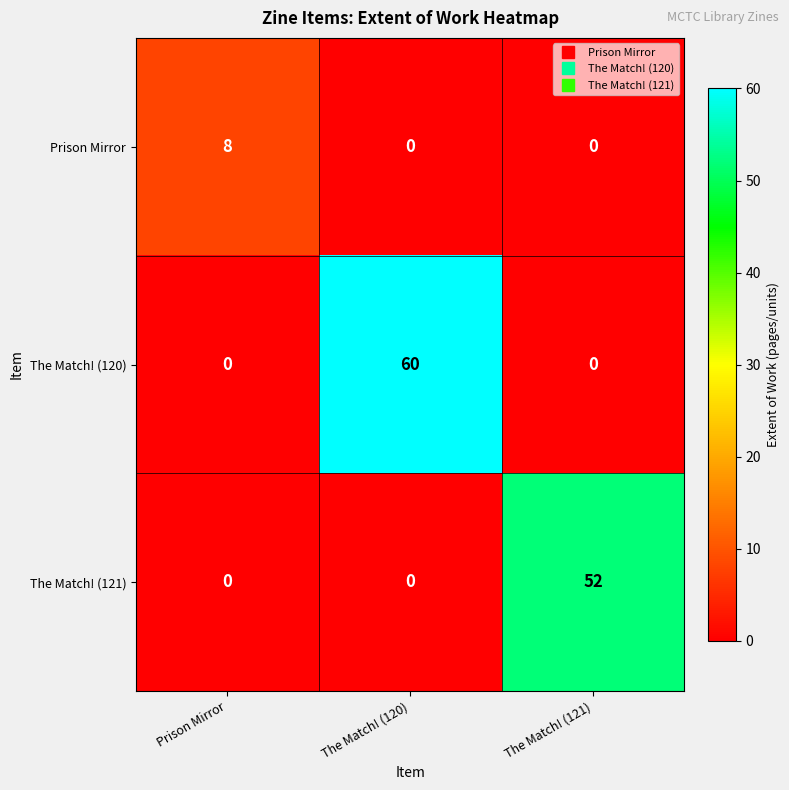

Which series has the largest total across all categories?

The Match! (120)